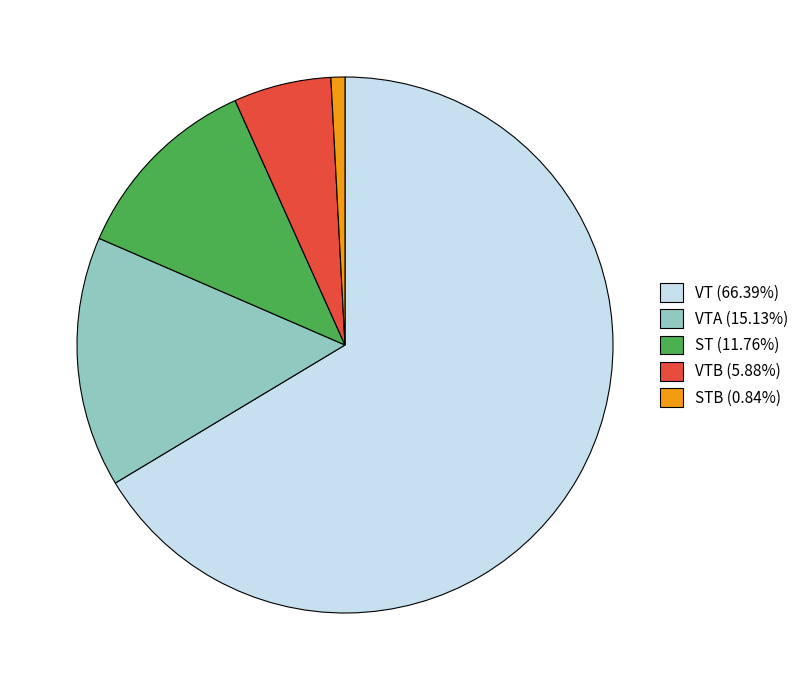

Is there a majority slice in this chart?

Yes